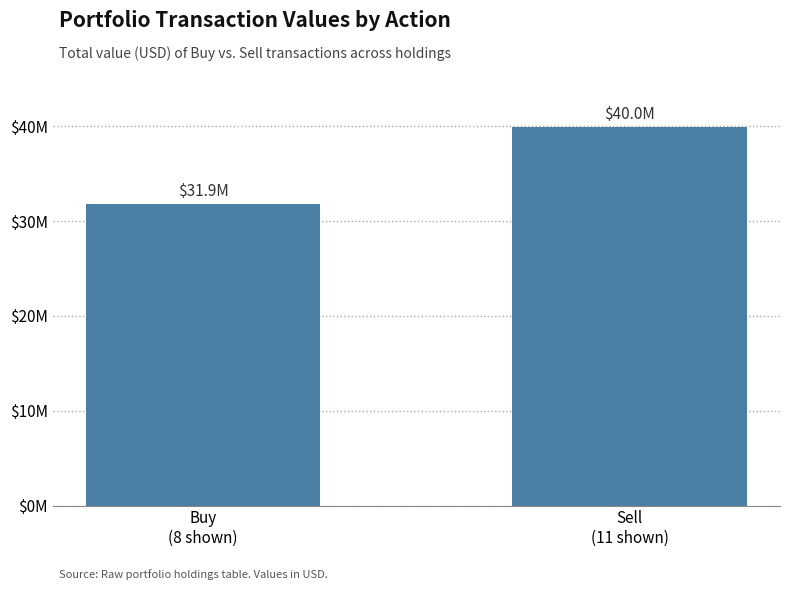

What is the sum of all values?

71818000